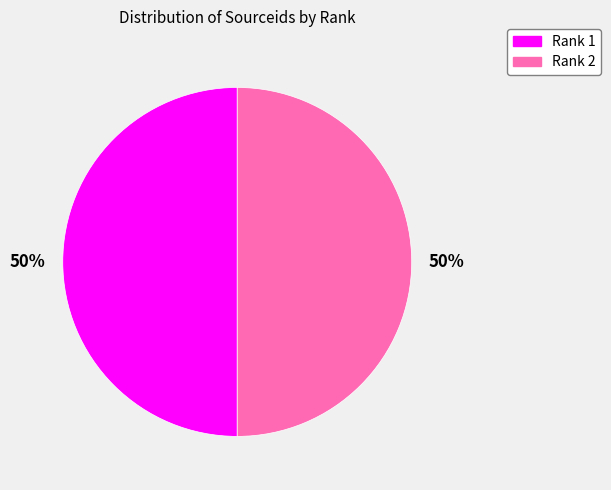

Is it true that Rank 2 is 50% of the pie?

True